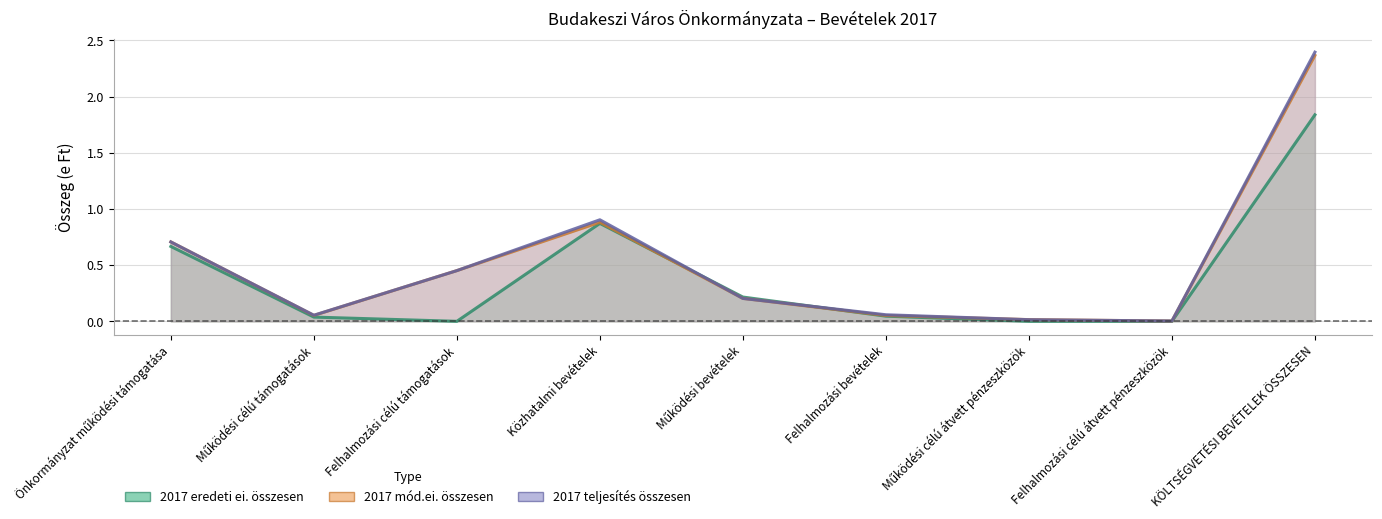

True or false: 2017 teljesítés összesen has more than 1 interior local peaks.

False